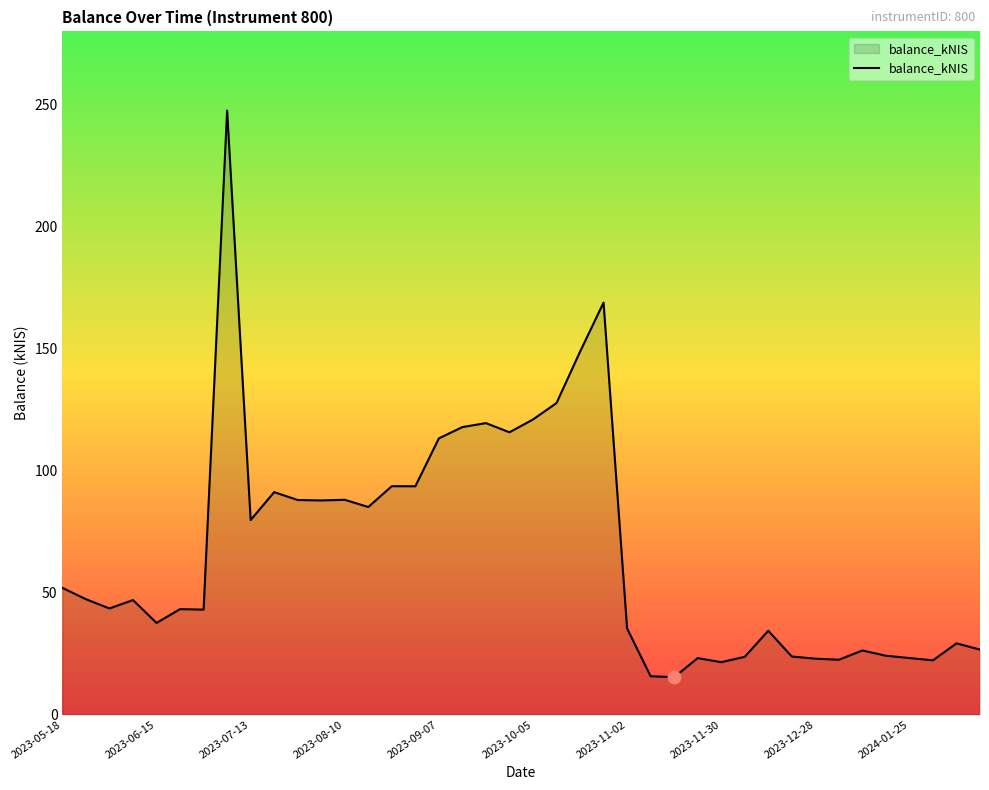

What is the maximum value shown in the chart?

247.6